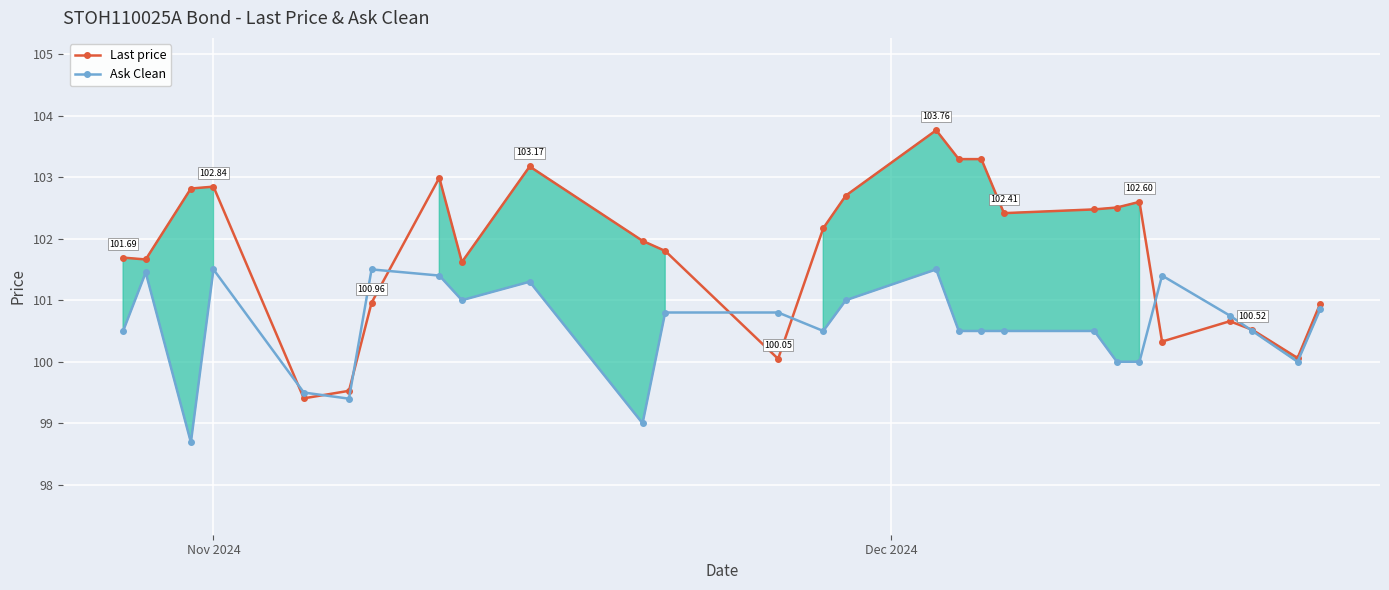

Which series has the largest total across all categories?

Last price